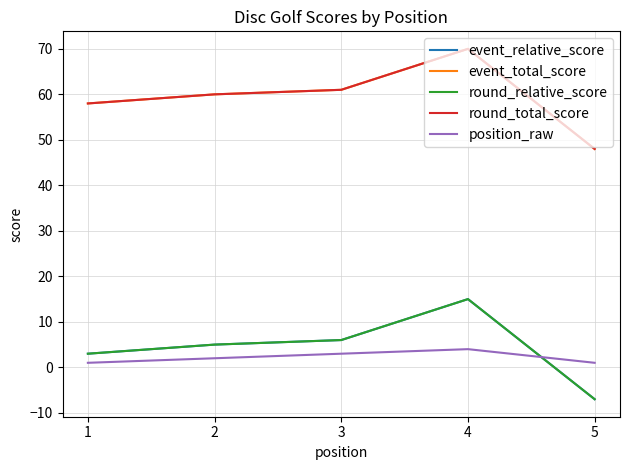

What is the difference between the maximum and minimum values in the round_total_score series?

22